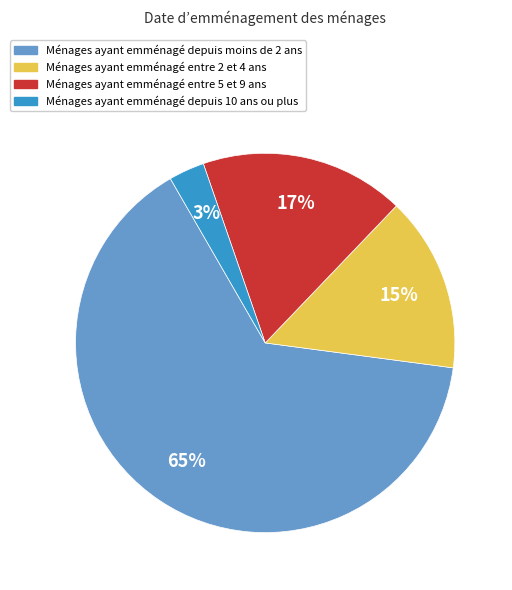

To the nearest percent, what is the difference between the largest and smallest slice percentages?

62%